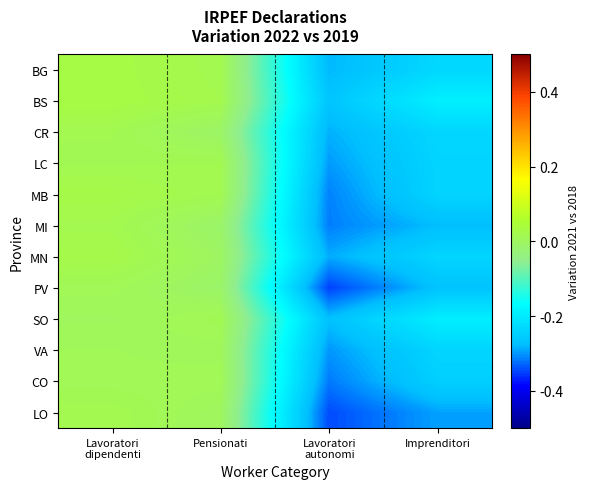

Rank the series at Lavoratori dipendenti from highest to lowest value.

BS, BG, MB, MN, LO, MI, CR, LC, PV, CO, VA, SO